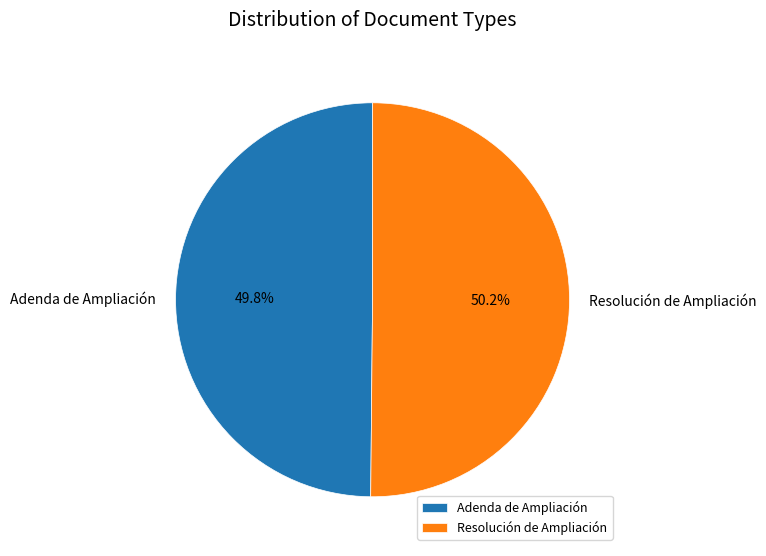

To the nearest percent, what percentage of the pie is Adenda de Ampliación?

50%